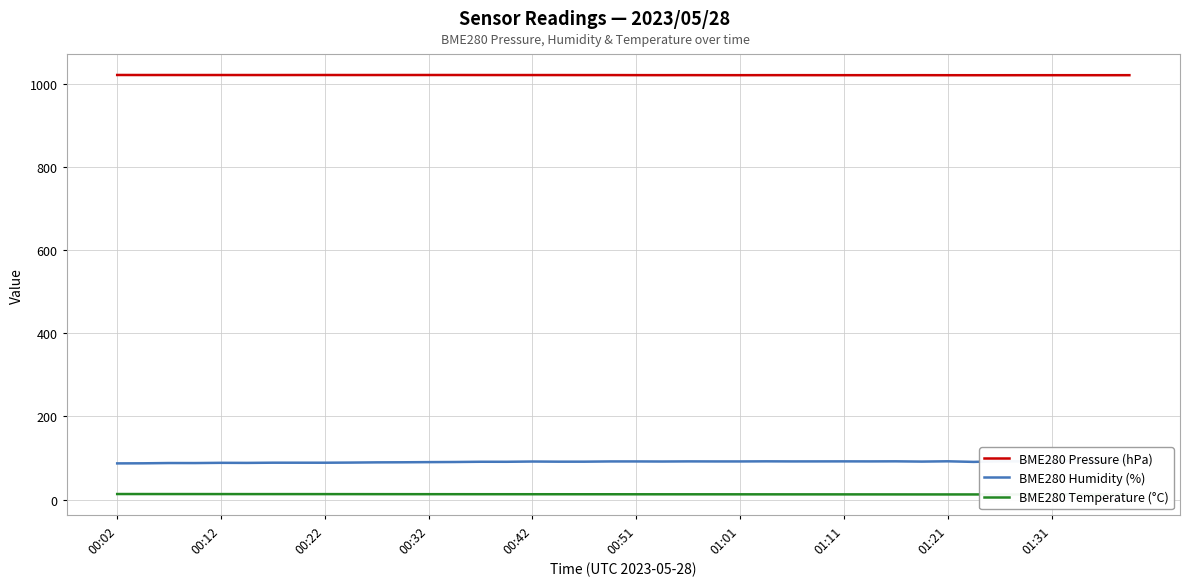

What is the sum of all BME280 Pressure (hPa) values?

40871.3